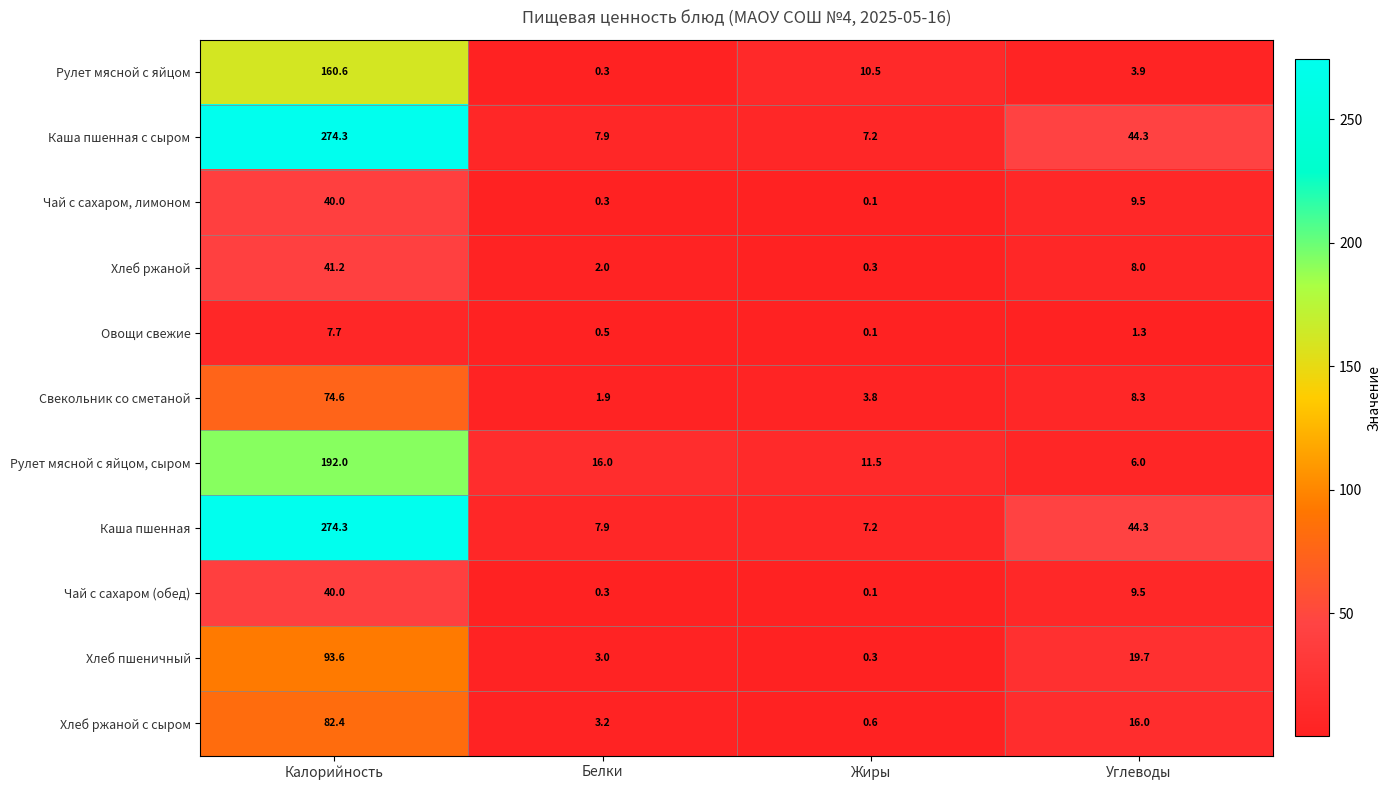

List the labels in order of Свекольник со сметаной value, largest first.

Калорийность, Углеводы, Жиры, Белки